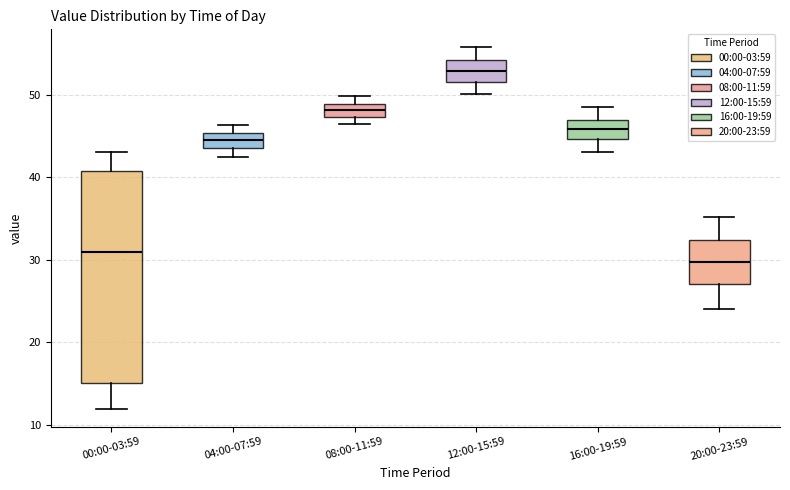

Where is the lower edge of the box for 12:00-15:59 on the y-axis? The values are not printed on the chart, so give them approximately, as read against the axis.

51